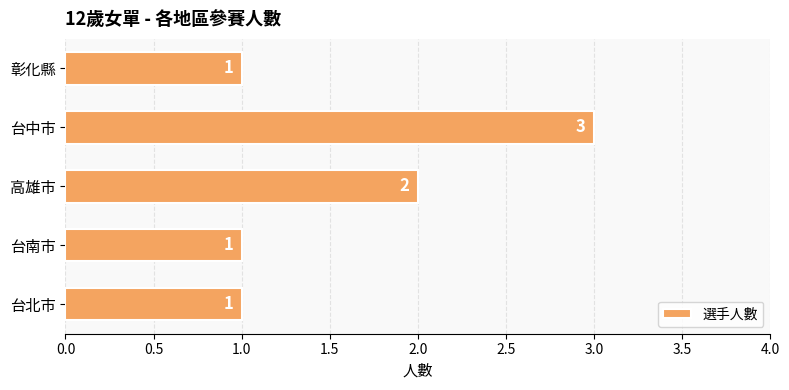

Is it true that the value at 台北市 is 1?

True